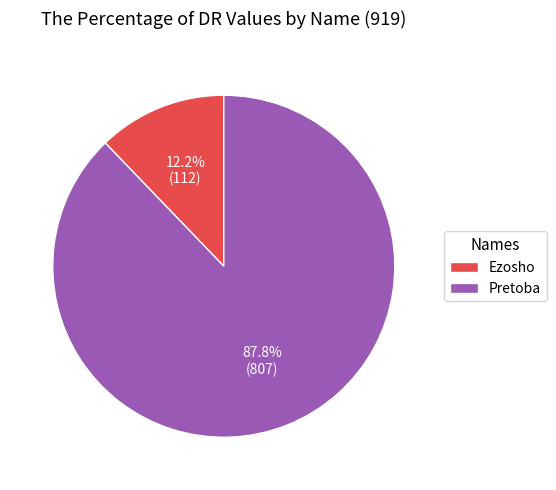

Is there a majority slice in this chart?

Yes